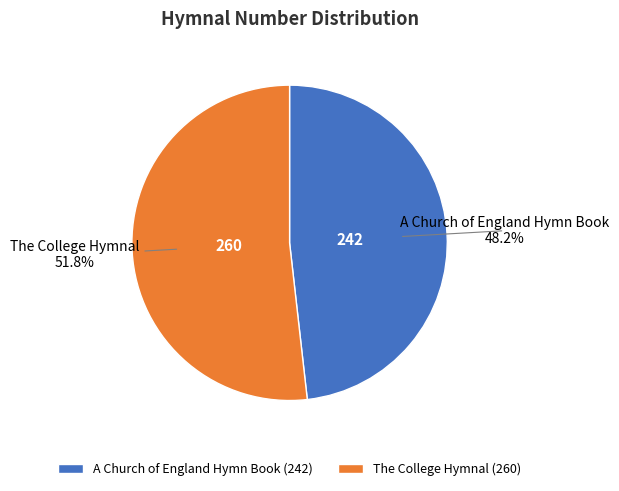

Is it true that A Church of England Hymn Book is 48% of the pie?

True